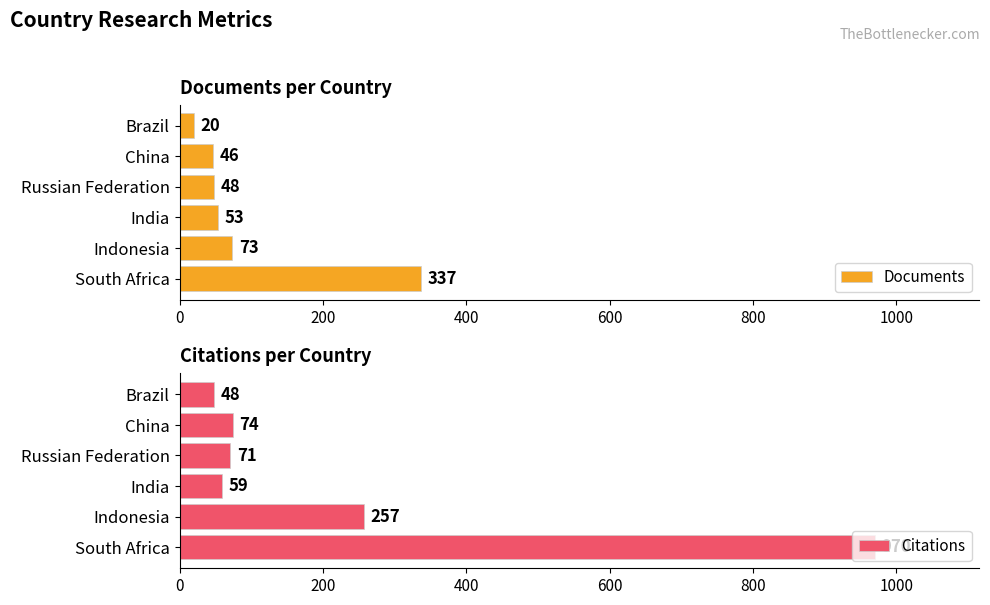

What is the maximum value for Documents?

337